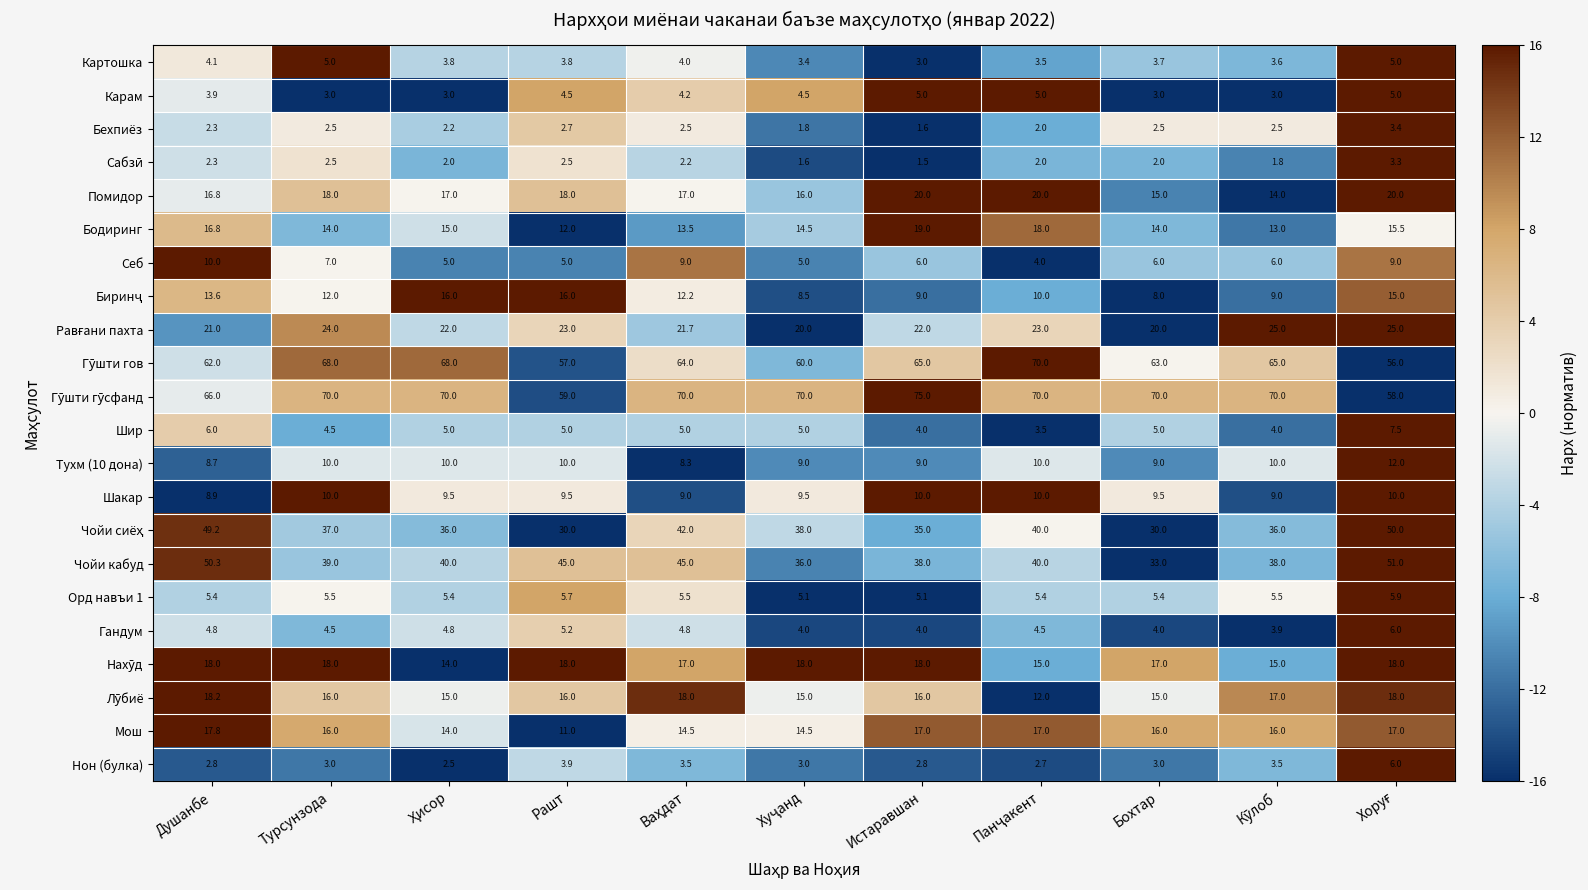

At which label does Гандум first exceed 4?

Душанбе